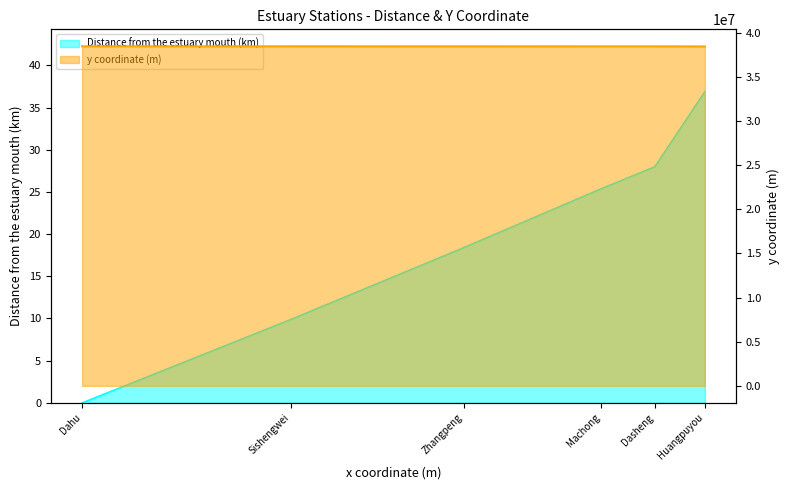

What is the maximum value for Distance from the estuary mouth (km)?

36.9